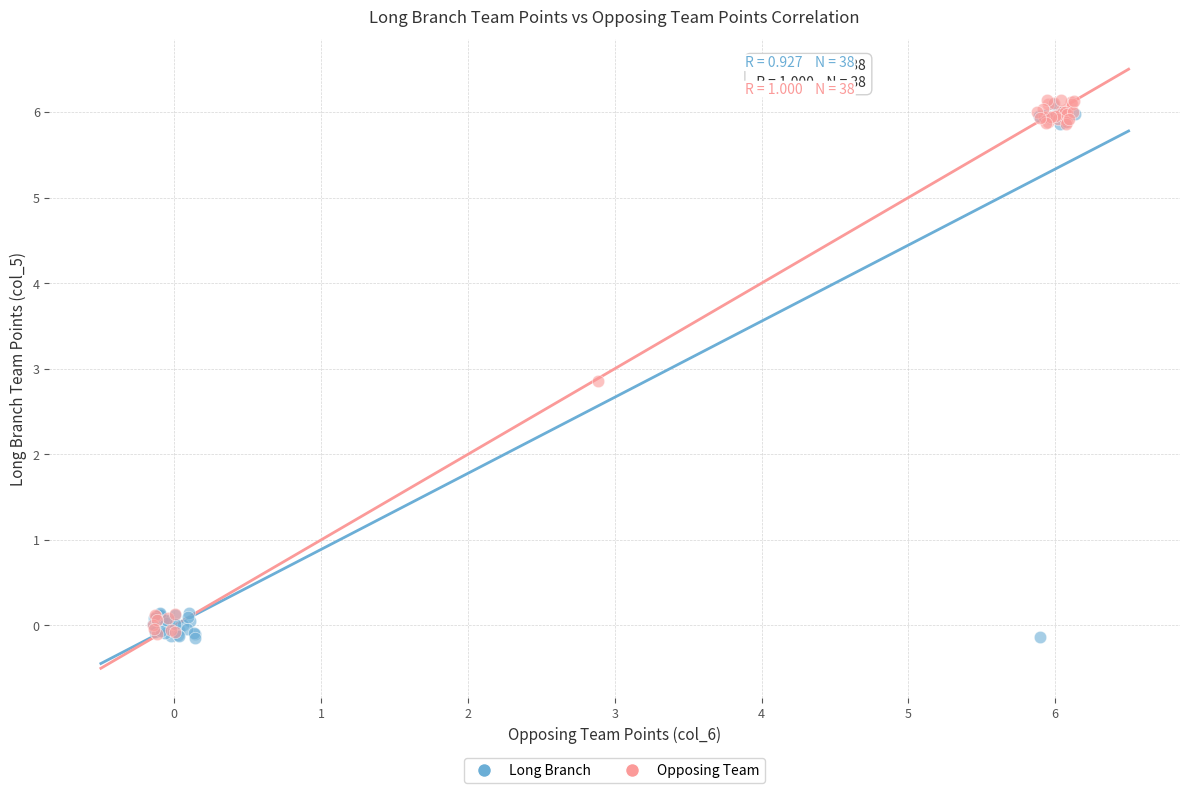

What are all the series names shown in the legend?

Long Branch, Opposing Team